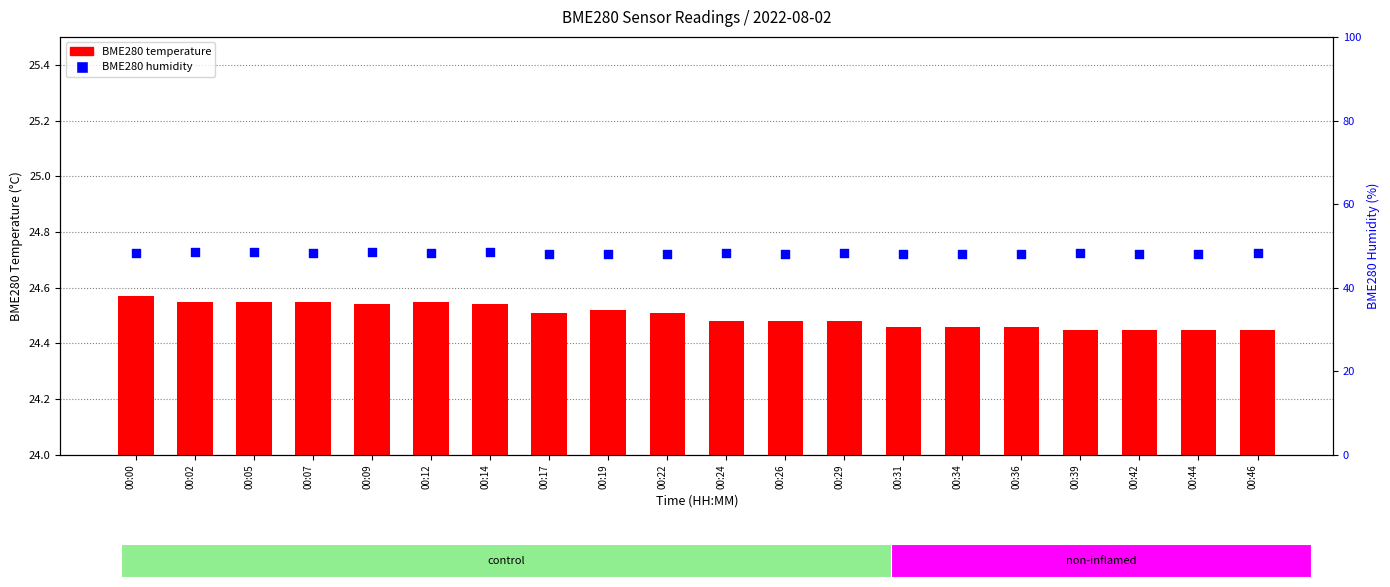

At how many categories does at least one series exceed 28?

20